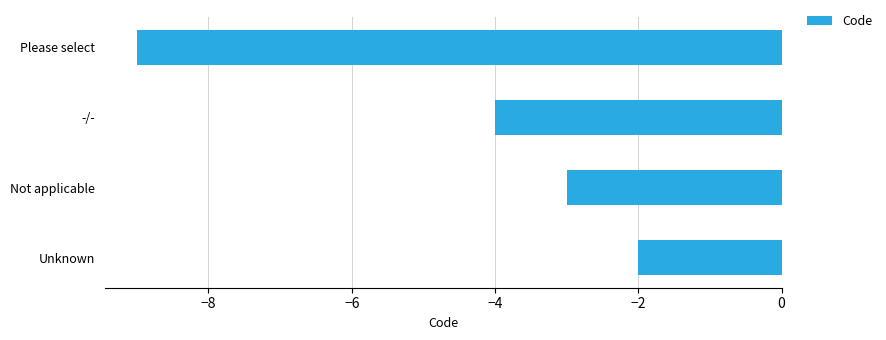

The value at Unknown is -1. True or false?

False